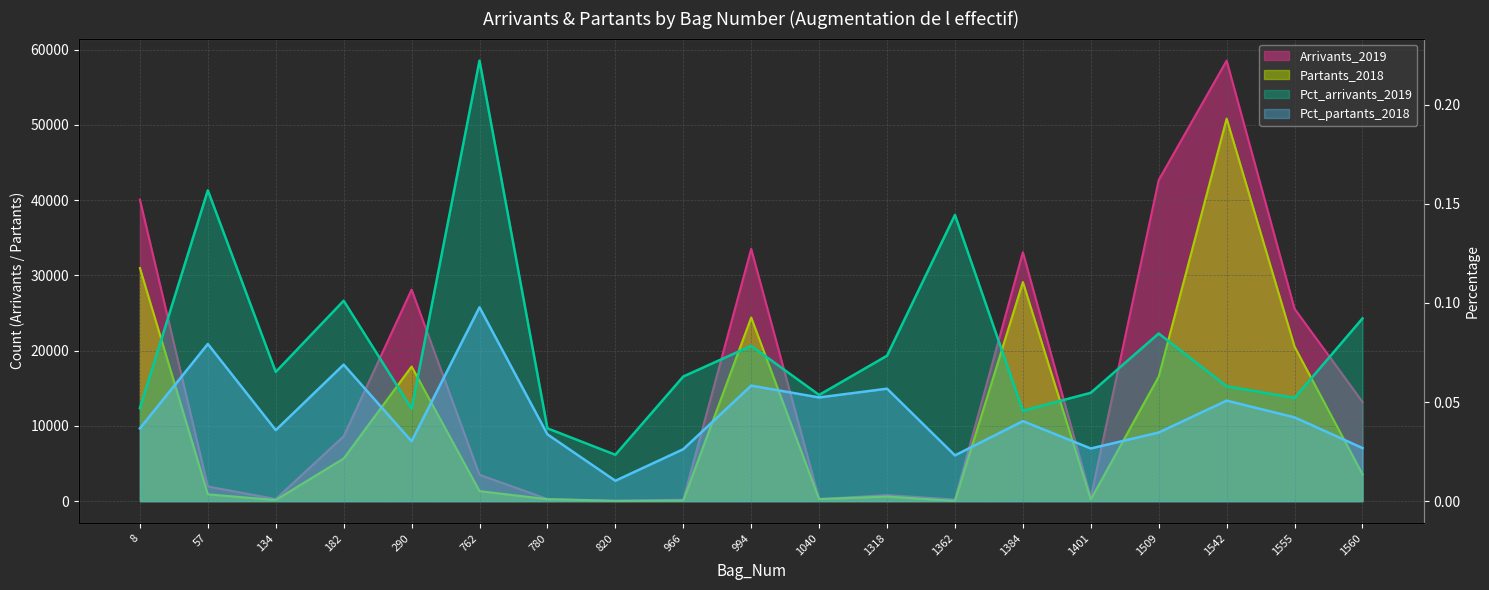

What is the highest value of the Arrivants_2019 series?

58541.0